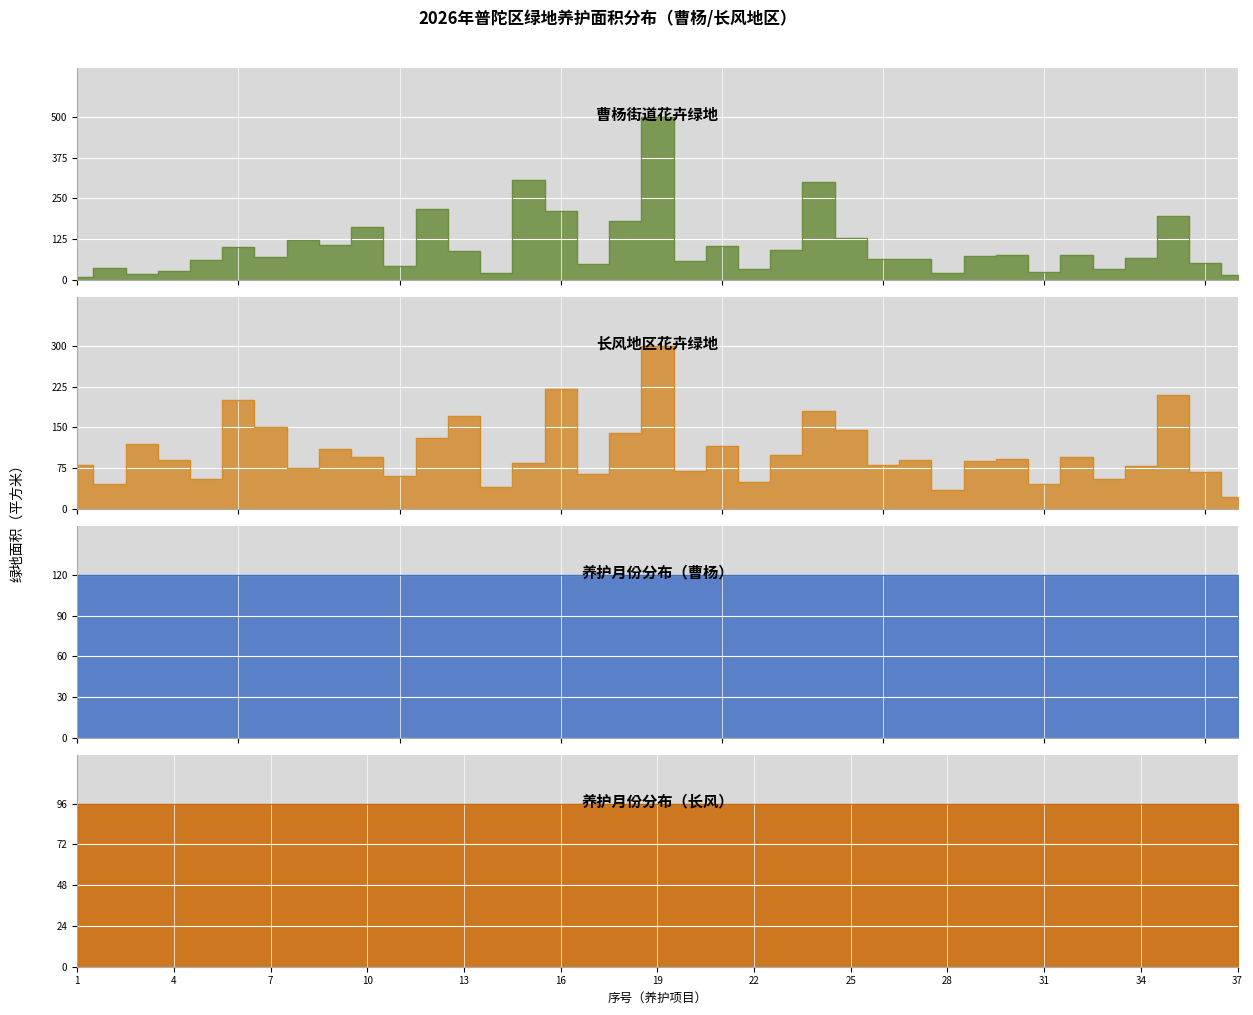

Reading left to right, transcribe all the data shown in this chart.

曹杨: 1=10	2=37	3=19	4=29	5=61	6=100	7=70	8=124	9=106	10=163	11=42	12=218	13=88	14=22	15=306	16=210	17=50	18=180	19=500	20=58	21=103	22=35	23=93	24=300	25=129	26=65	27=65	28=20	29=73	30=78	31=25	32=78	33=33	34=67	35=197	36=52	37=16
长风: 1=80	2=45	3=120	4=90	5=55	6=200	7=150	8=75	9=110	10=95	11=60	12=130	13=170	14=40	15=85	16=220	17=65	18=140	19=300	20=70	21=115	22=50	23=100	24=180	25=145	26=80	27=90	28=35	29=88	30=92	31=45	32=95	33=55	34=78	35=210	36=68	37=22